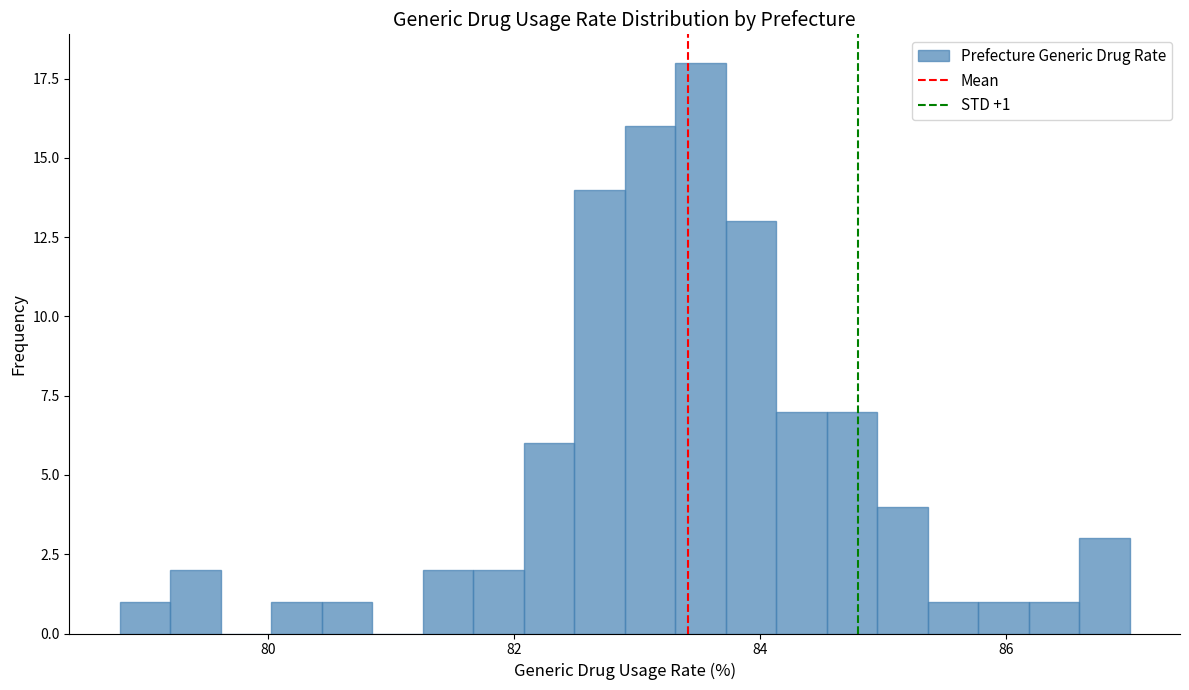

Read against the x-axis, roughly where is the centre of the tallest bar?

83.6